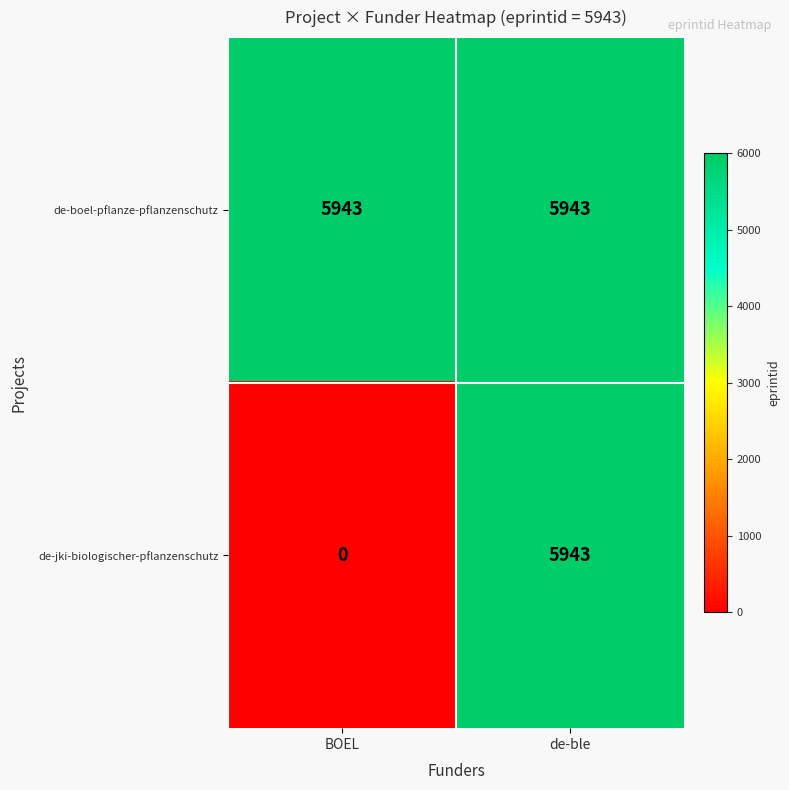

What is the greatest value displayed?

5943